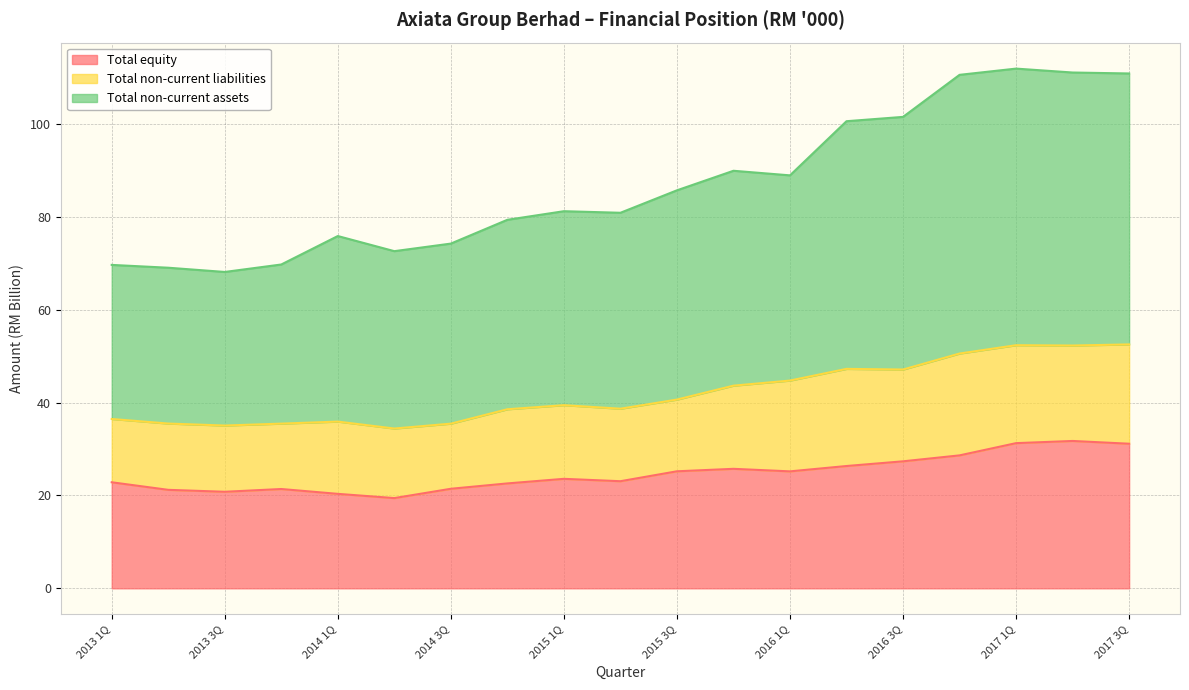

What is the difference between the Total equity values at 2016 2Q and 2015 3Q?

1.1